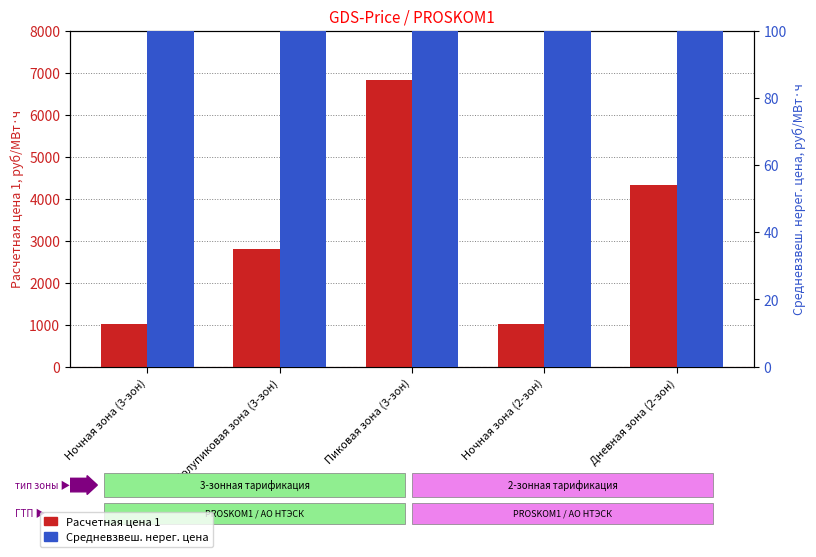

Is the value of Средневзвеш. нерег. цена at Дневная зона (2-зон) greater than the value of Расчетная цена 1 at Пиковая зона (3-зон)?

No